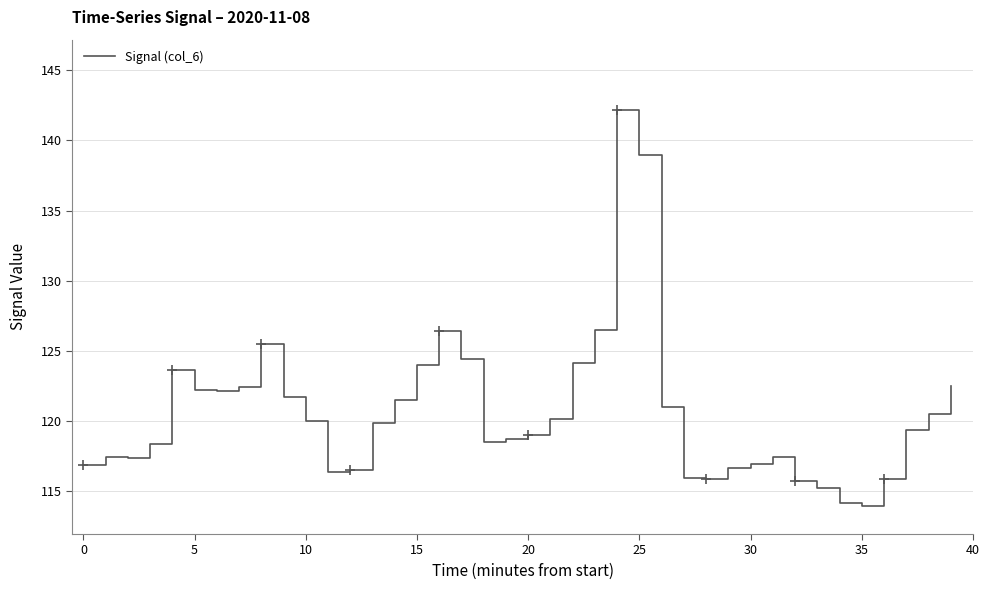

What is the maximum value shown in the chart?

142.2